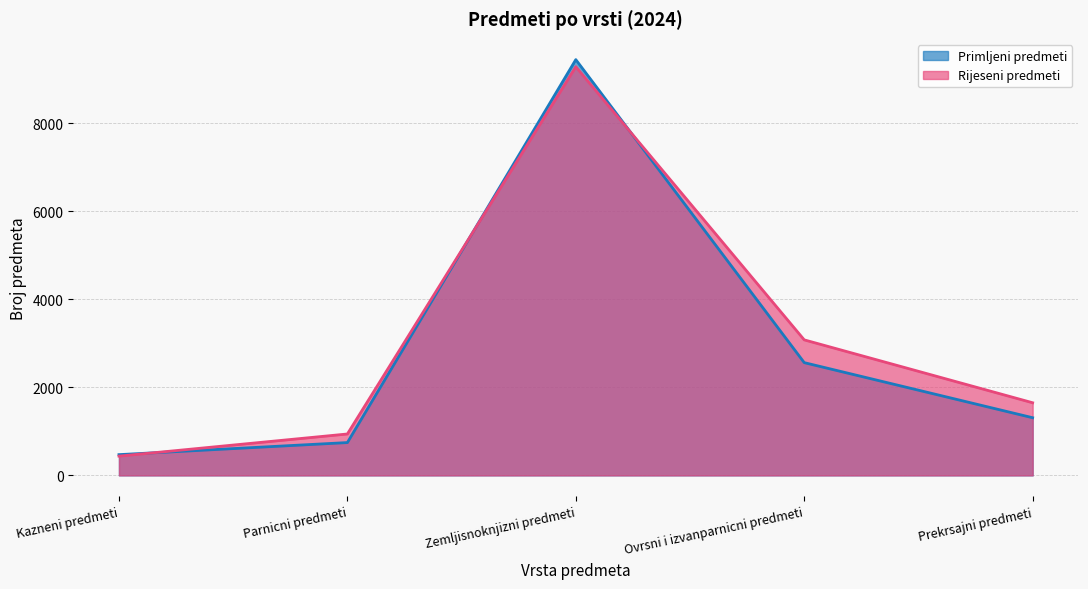

Reading left to right, transcribe all the data shown in this chart.

Primljeni predmeti: Kazneni predmeti=471	Parnicni predmeti=745	Zemljisnoknjizni predmeti=9440	Ovrsni i izvanparnicni predmeti=2560	Prekrsajni predmeti=1309
Rijeseni predmeti: Kazneni predmeti=437	Parnicni predmeti=940	Zemljisnoknjizni predmeti=9279	Ovrsni i izvanparnicni predmeti=3077	Prekrsajni predmeti=1649